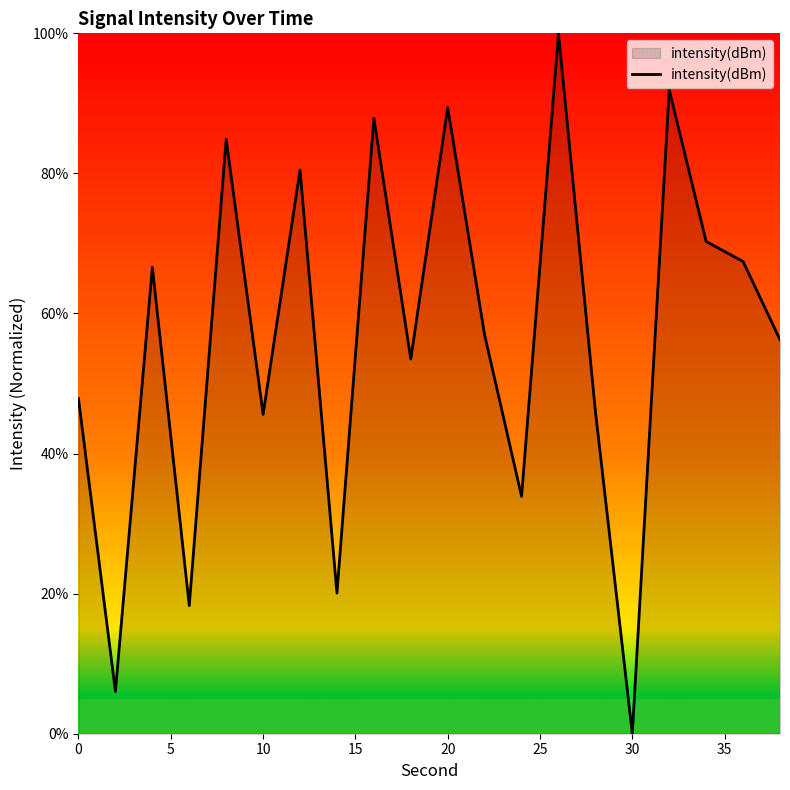

What is the difference between the maximum and minimum values?

100.0